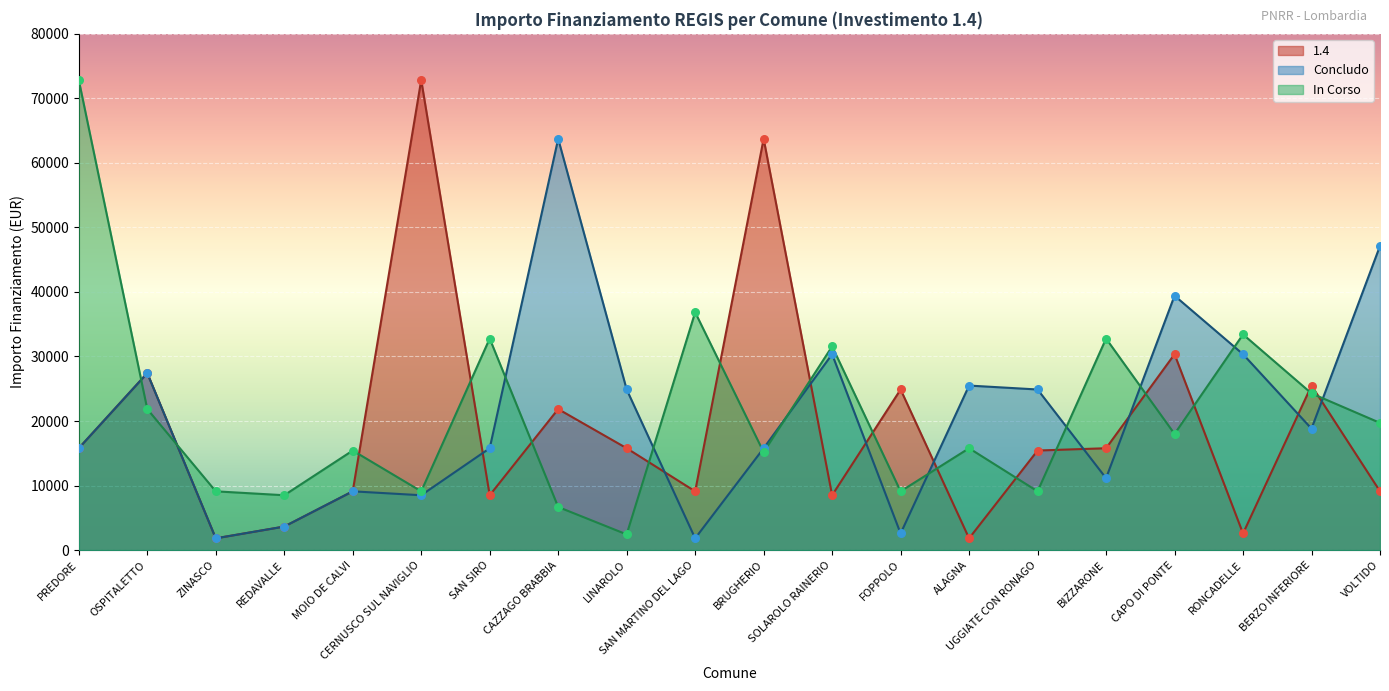

Which series reaches the maximum Y coordinate?

1.4